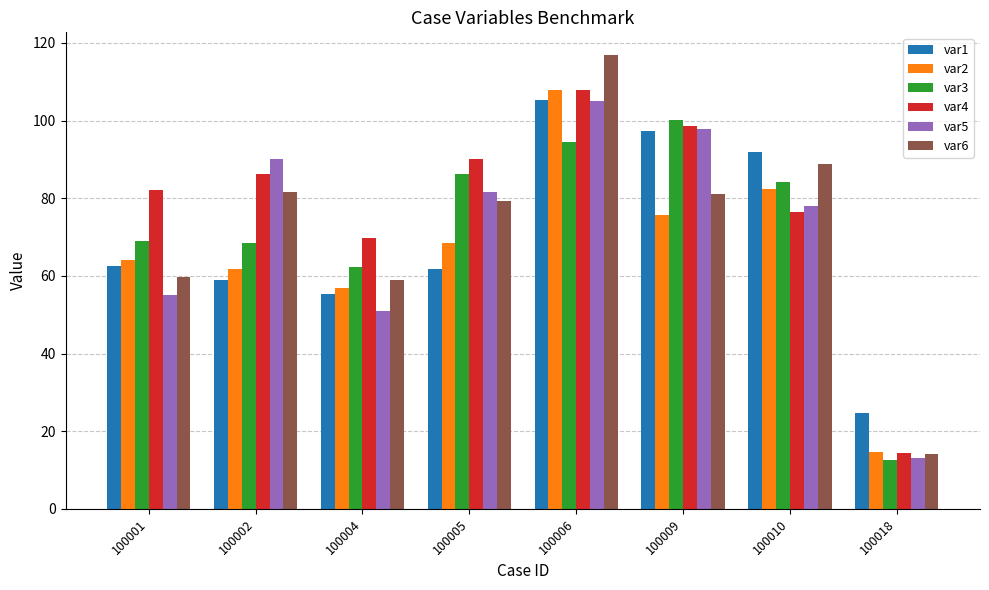

What is the difference between the highest and lowest values at 100004?

18.8